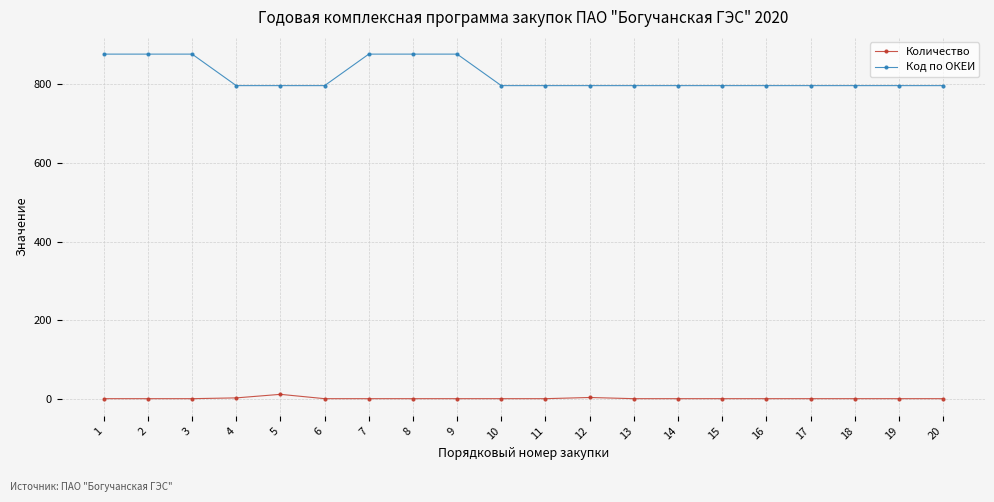

What is the highest value of the Код по ОКЕИ series?

876